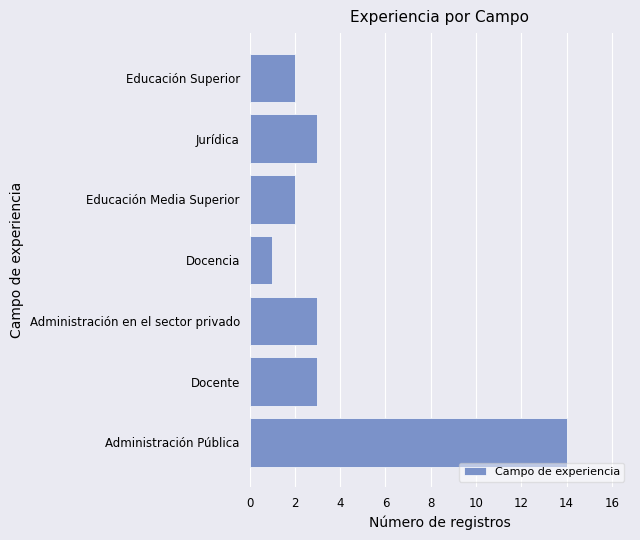

What is the sum of all values?

28